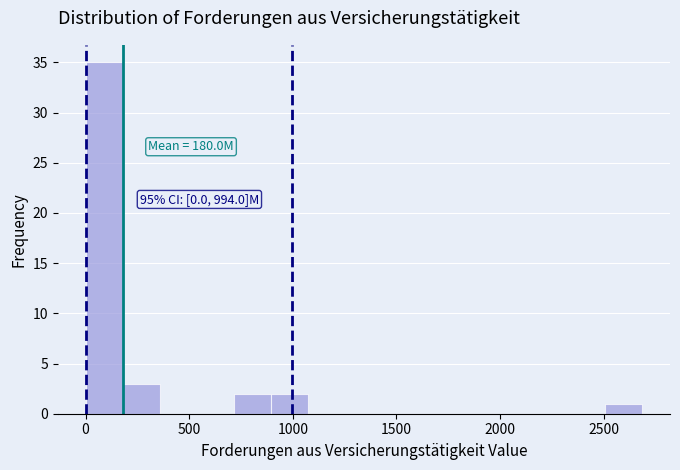

Read against the x-axis, roughly where is the centre of the tallest bar?

100